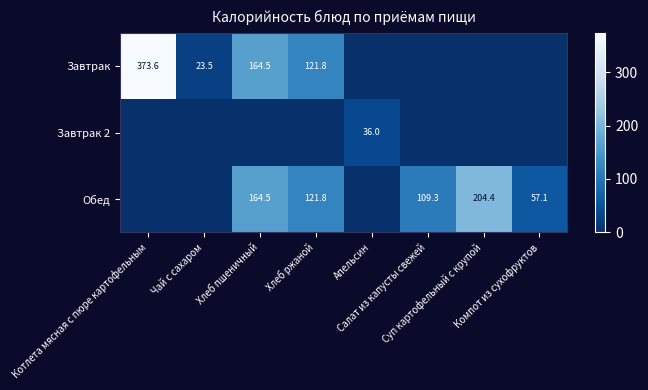

Rank the categories by Завтрак 2 value from lowest to highest.

Котлета мясная с пюре картофельным, Чай с сахаром, Хлеб пшеничный, Хлеб ржаной, Салат из капусты свежей, Суп картофельный с крупой, Компот из сухофруктов, Апельсин